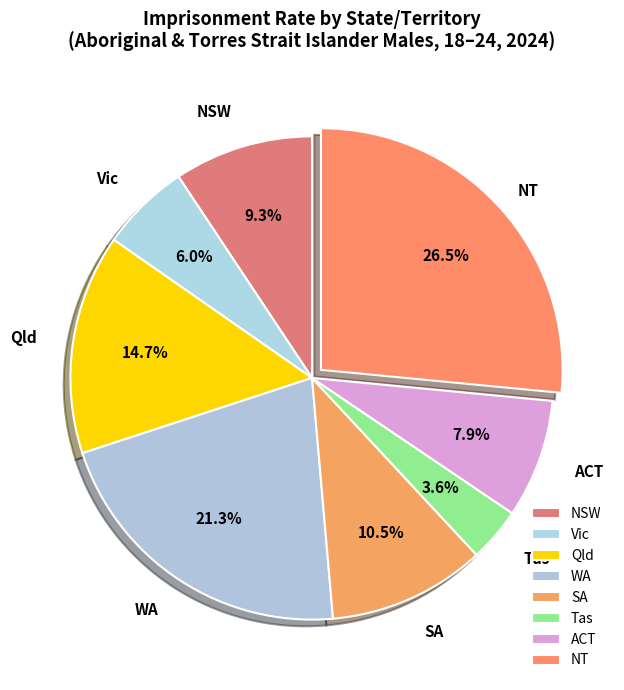

How many segments does this pie chart have?

8